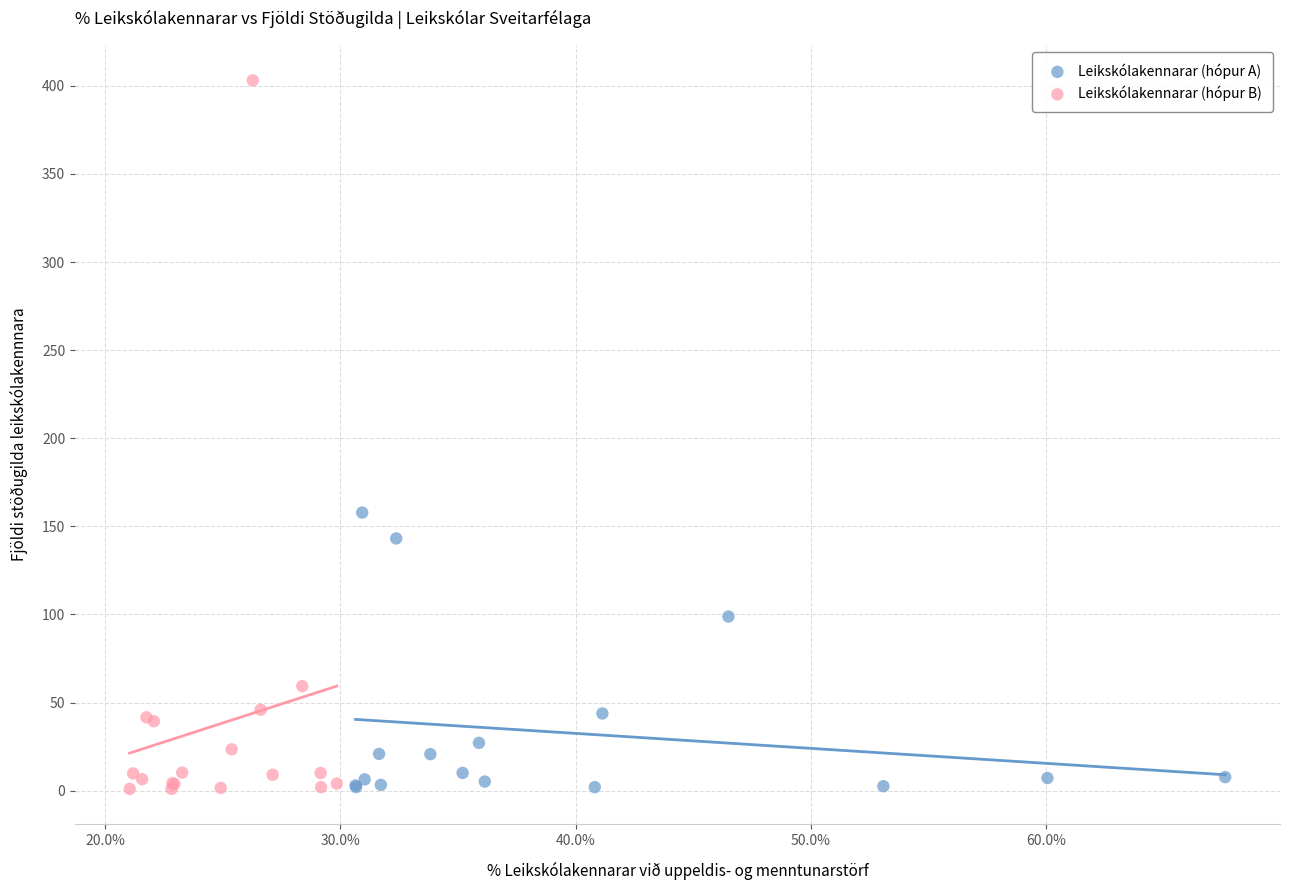

Which series reaches the maximum Y coordinate?

Leikskólakennarar (hópur B)